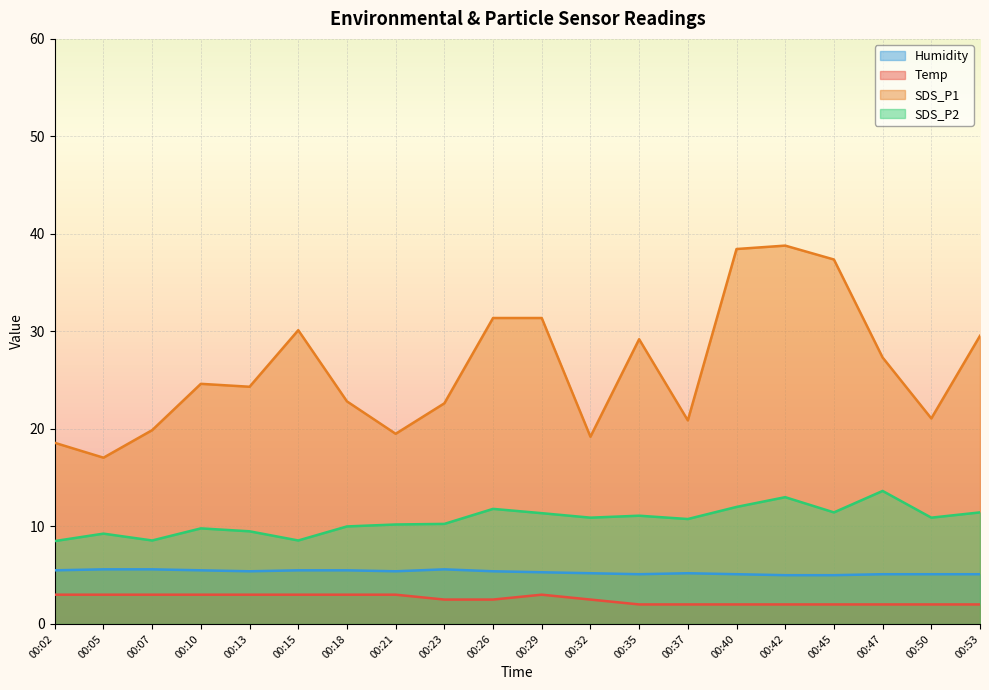

At how many categories does at least one series exceed 13?

20